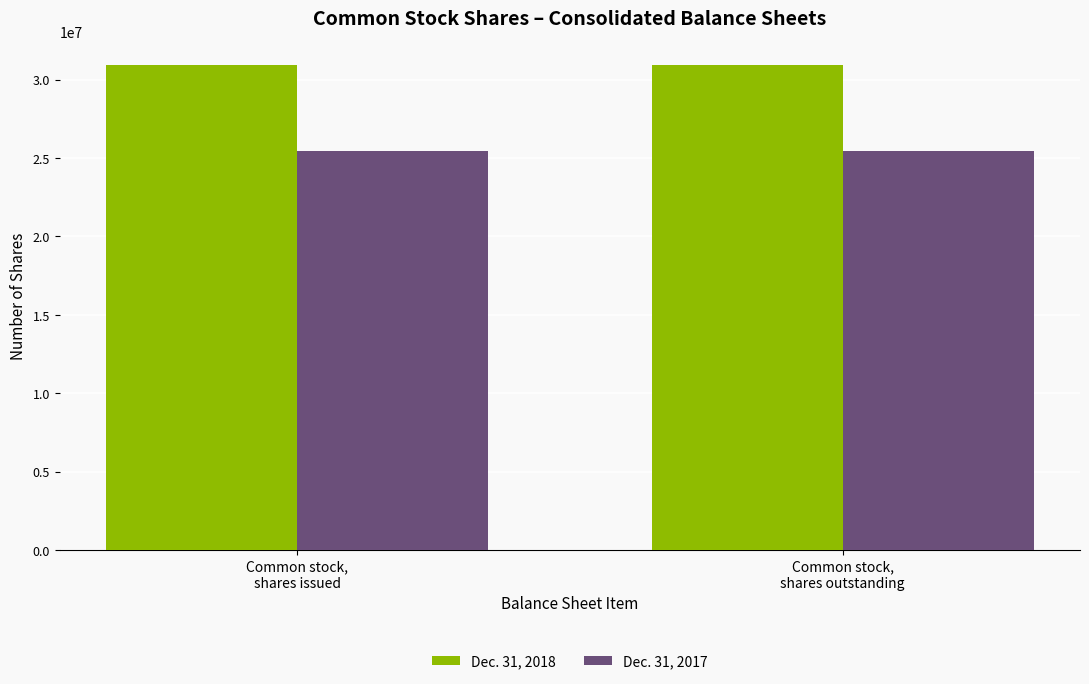

At how many categories does at least one series exceed 29539402?

2